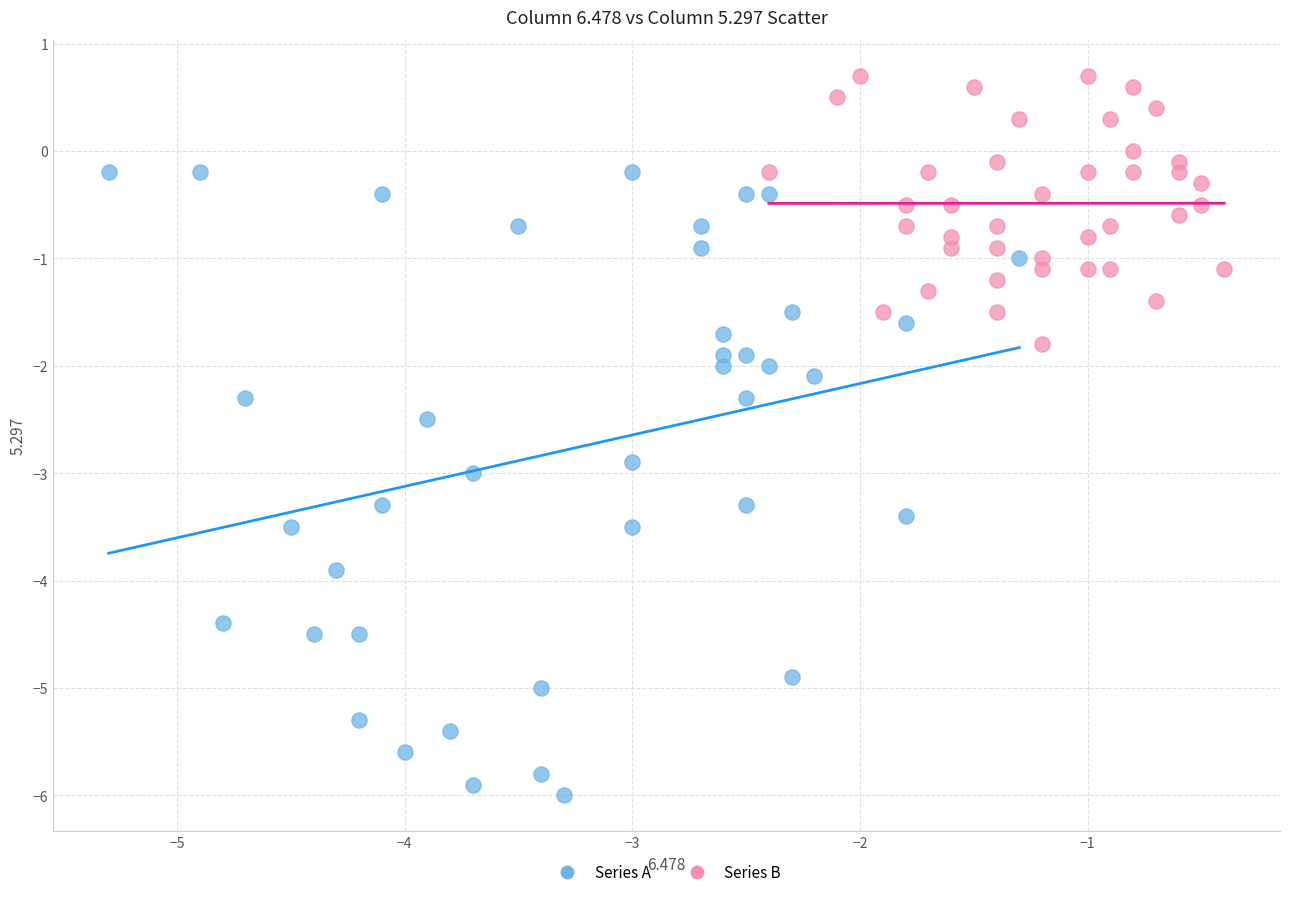

Which series contains the highest Y value?

Series B